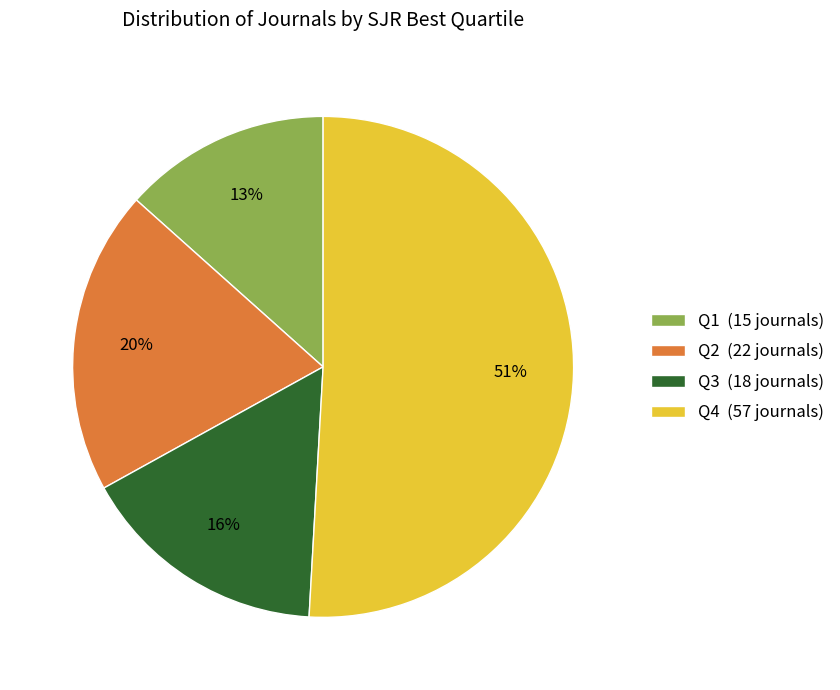

To the nearest percent, what is the difference between the Q3 and Q1 slice percentages?

3%